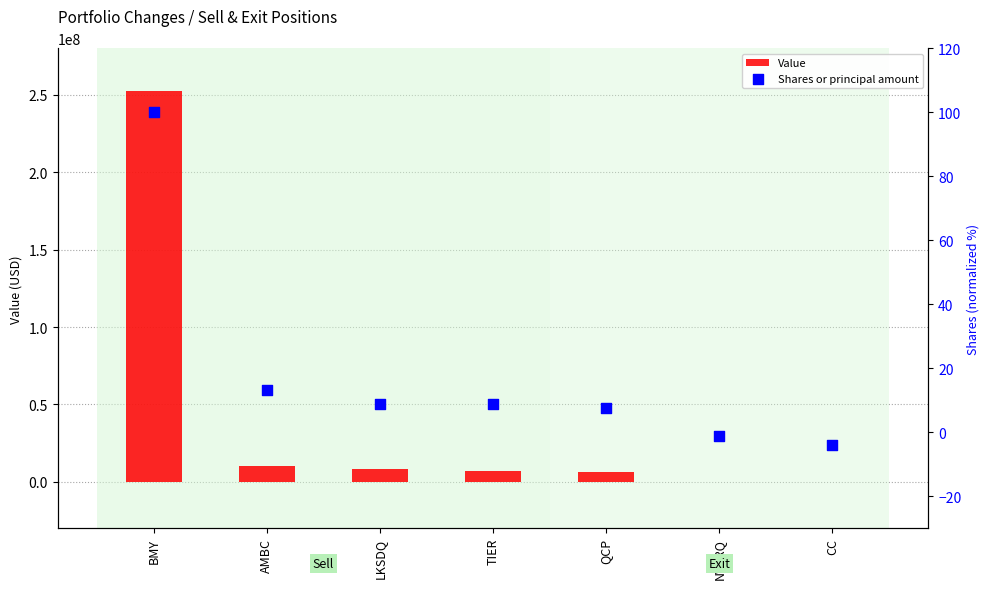

Is the value of Value at AMBC greater than the value of Shares or principal amount at AMBC?

Yes